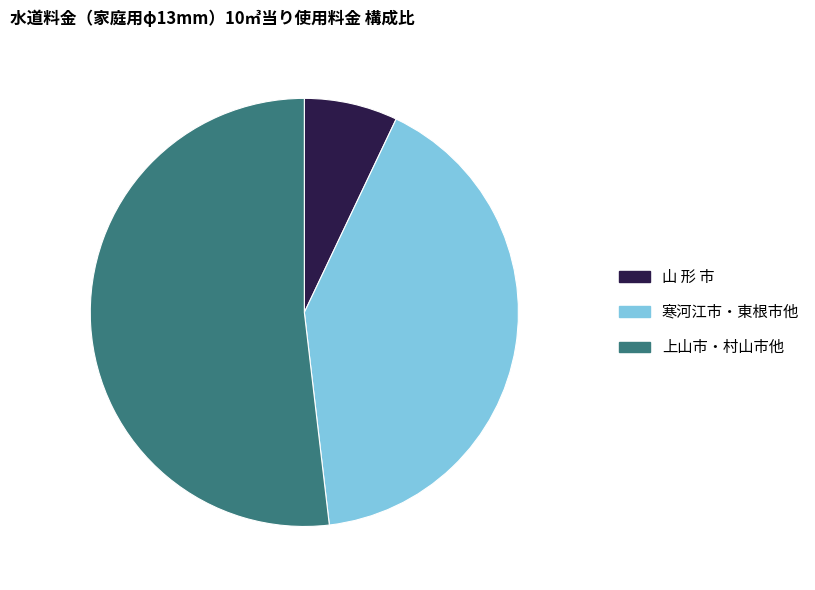

Is it true that 寒河江市・東根市他 is 41% of the pie?

True